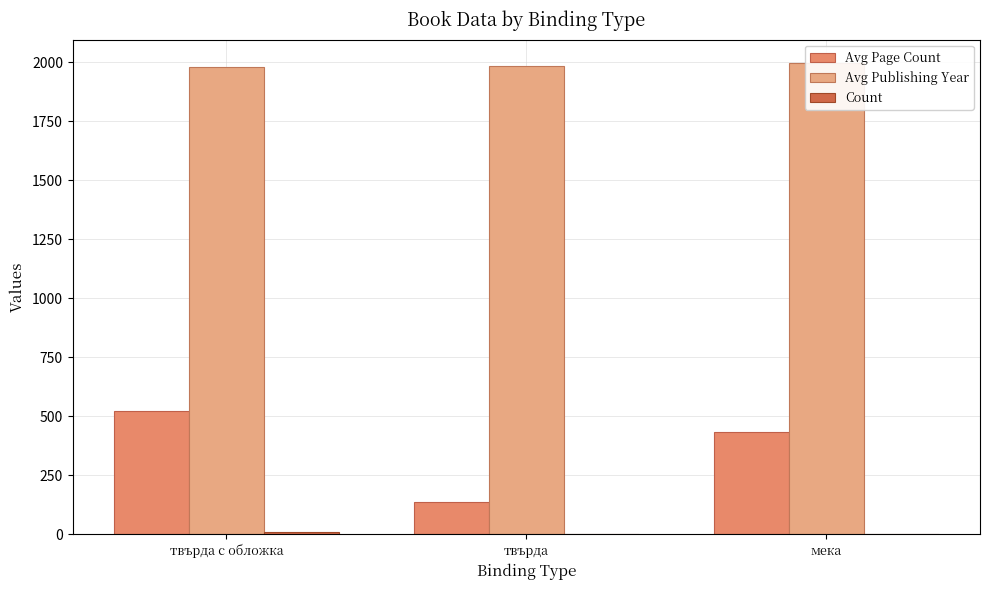

At твърда, list the series in order from smallest to largest.

Count, Avg Page Count, Avg Publishing Year